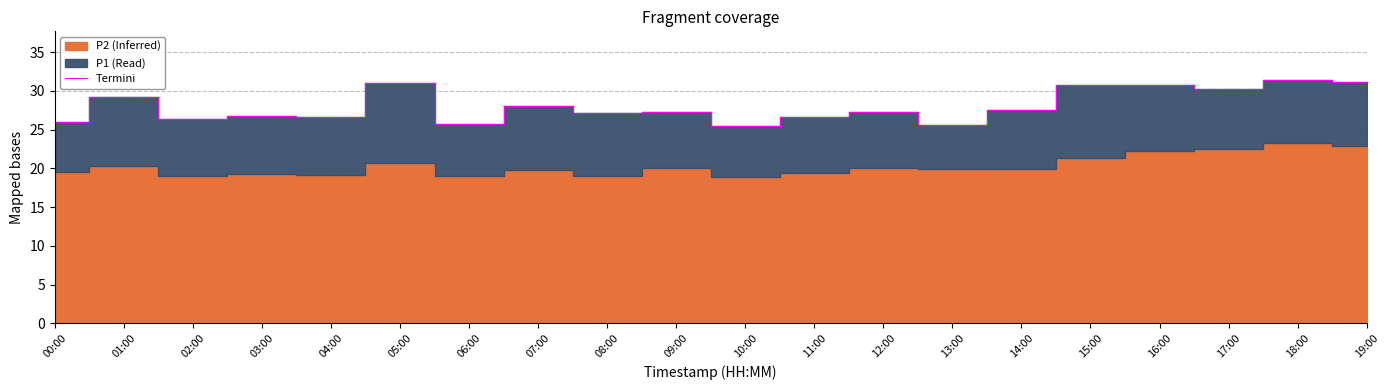

At which category does the chart reach its peak across all series?

18:00